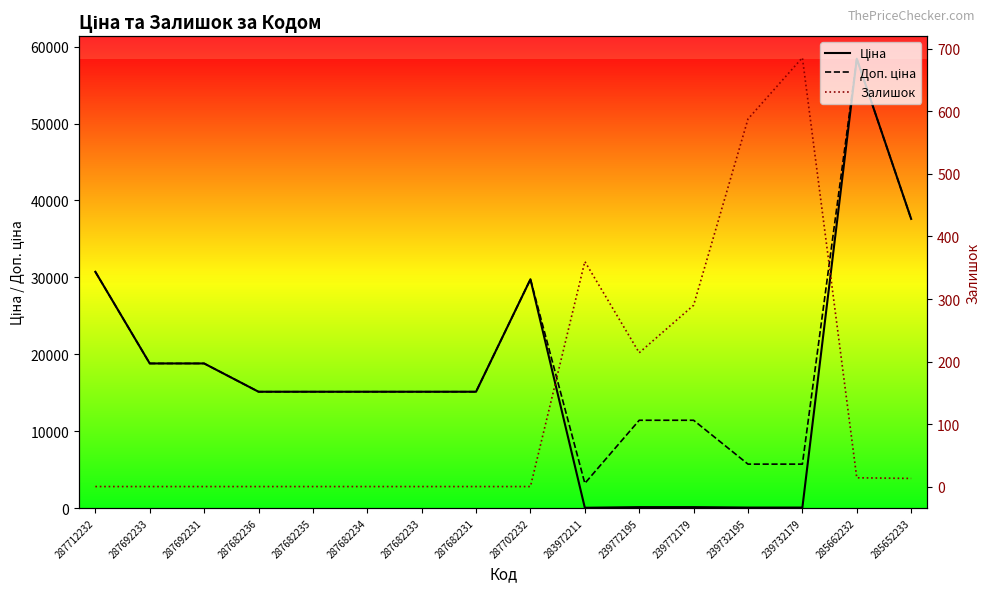

Which series changed the most between 287682234 and 285662232?

Ціна